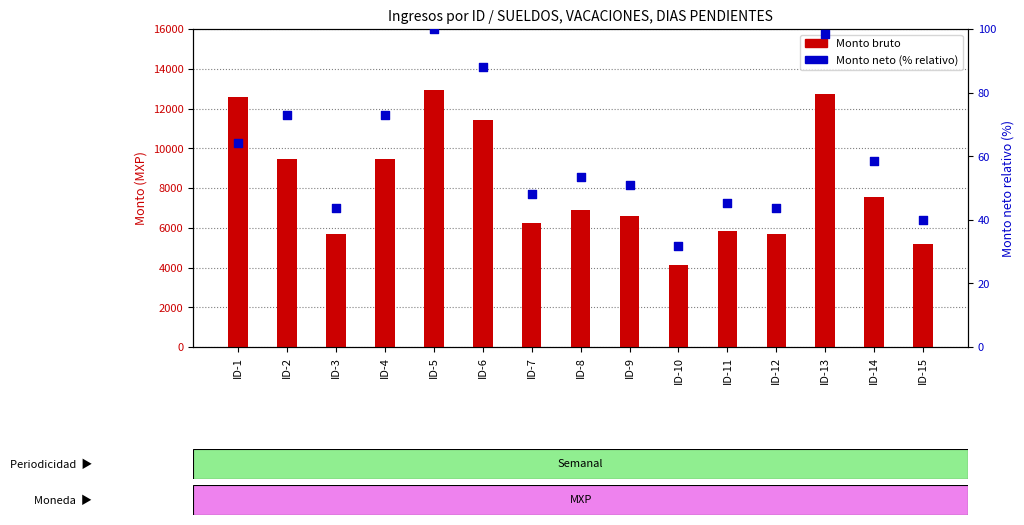

At how many categories does at least one series exceed 6894?

8